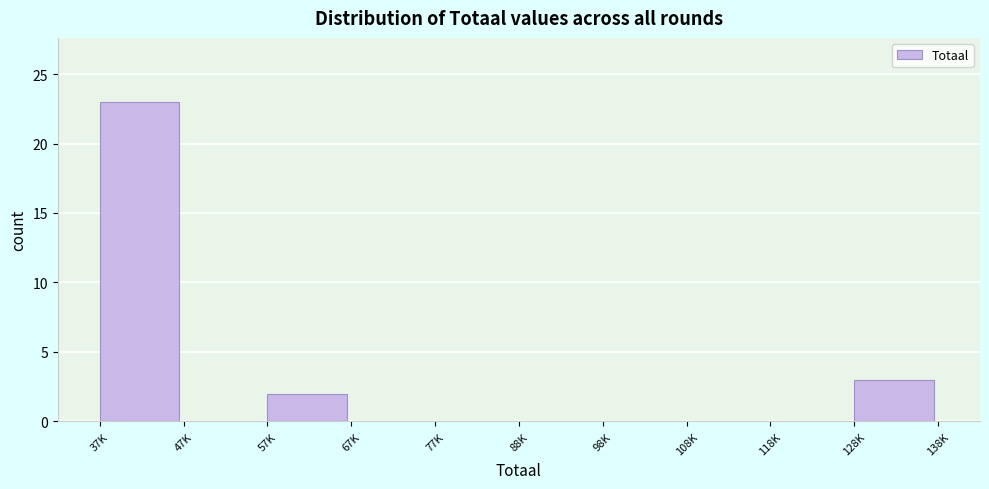

Reading left to right, what are all the values shown in this chart?

37K=23	47K=0	57K=2	67K=0	77K=0	88K=0	98K=0	108K=0	118K=0	128K=3